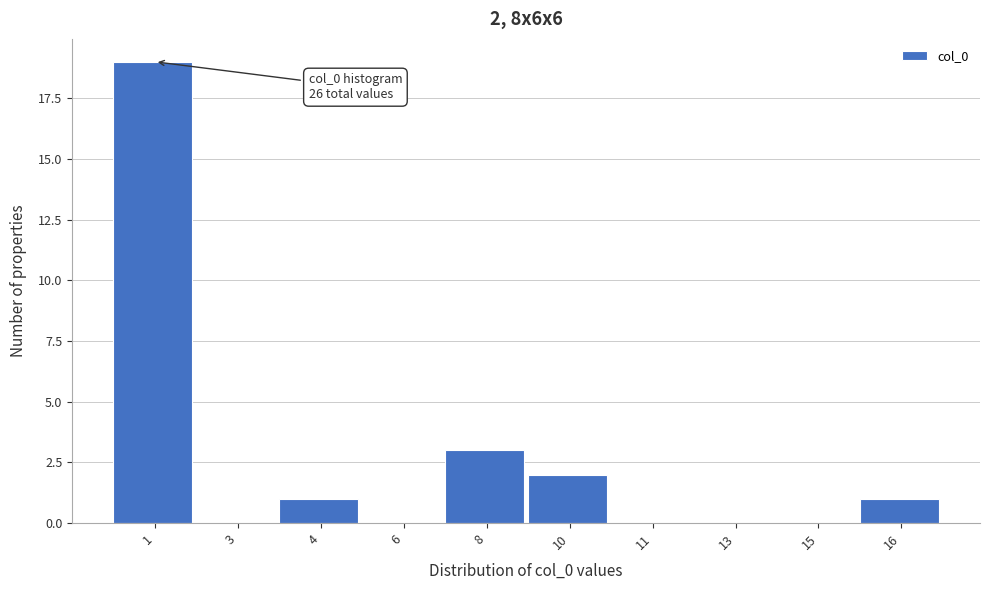

Reading right to left, list all the values displayed in this chart.

16=1	15=0	13=0	11=0	10=2	8=3	6=0	4=1	3=0	1=19